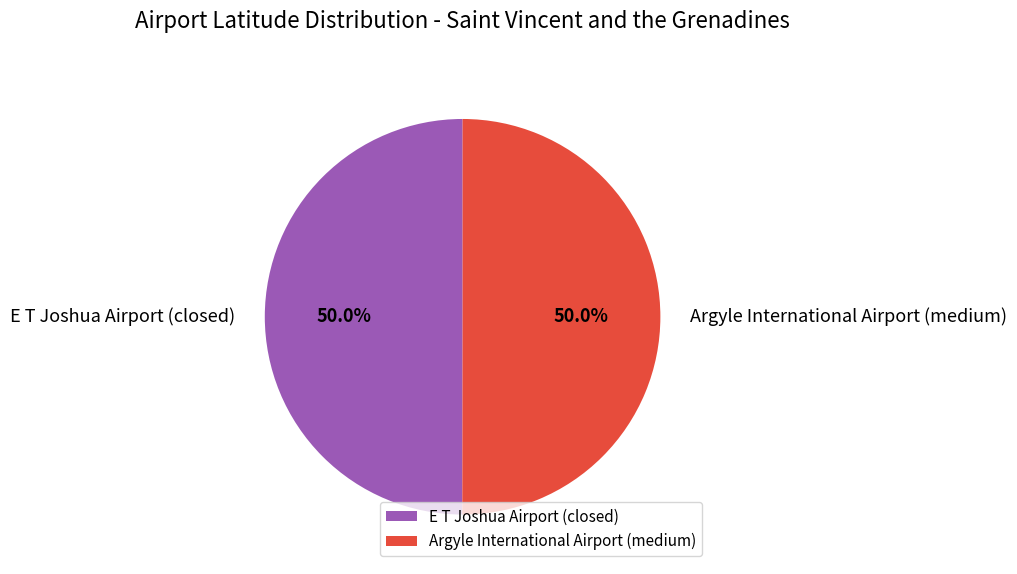

What is the ratio of the value at E T Joshua Airport (closed) to the value at Argyle International Airport (medium)?

1.0